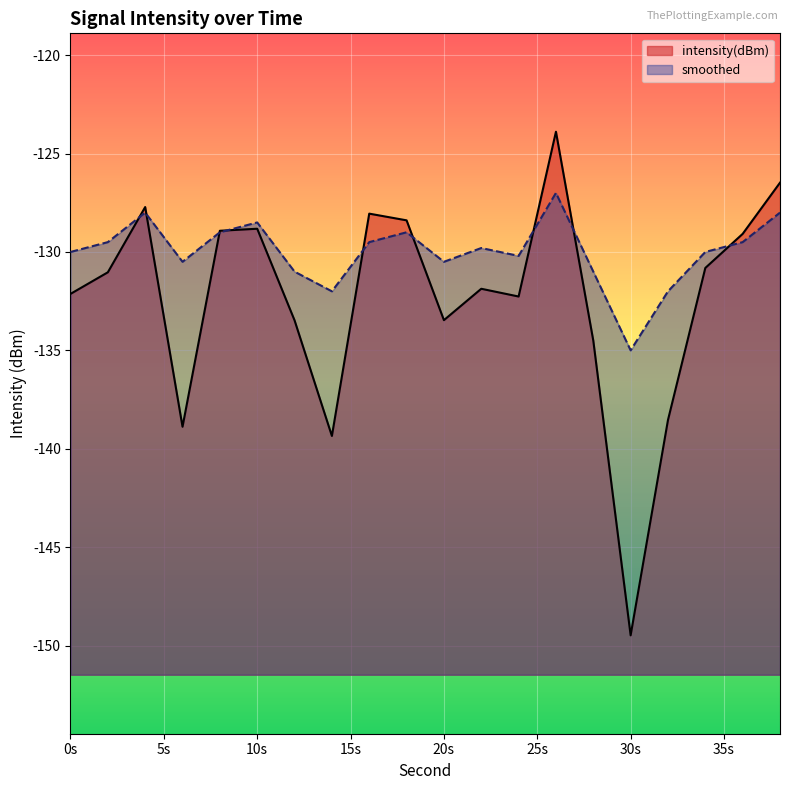

Which series has the largest total across all categories?

smoothed